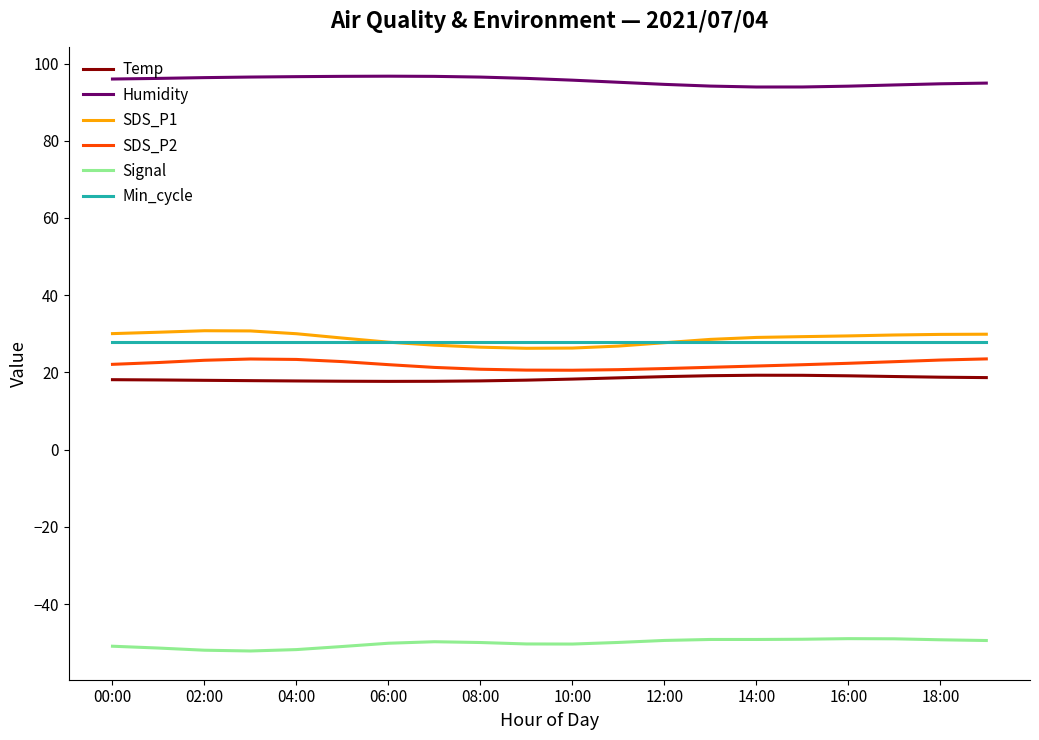

What is the maximum value shown in the chart?

96.7